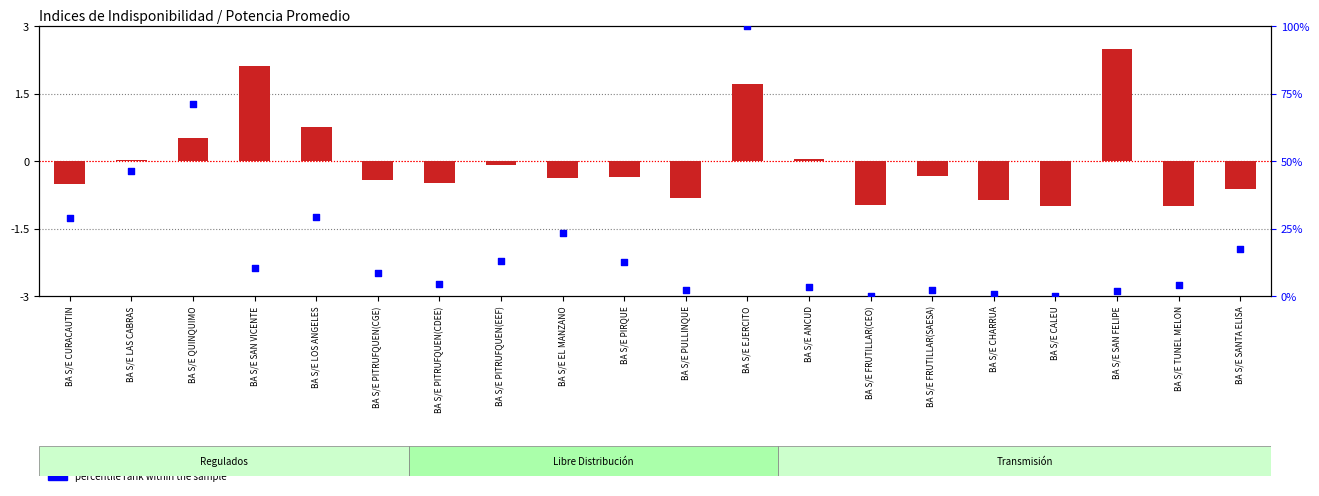

Which series contains the highest Y value?

percentile rank within the sample